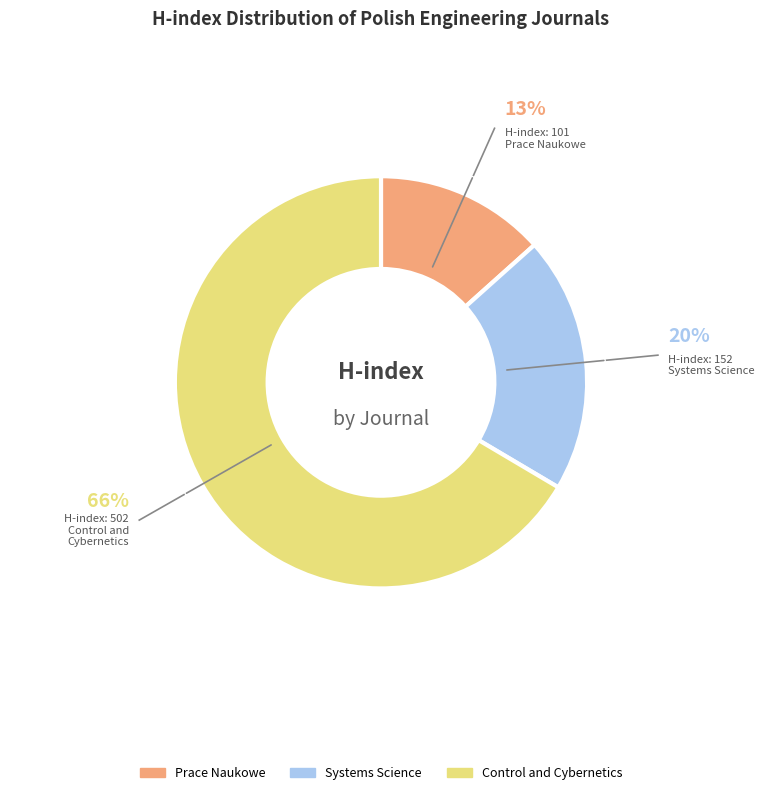

Is there any slice that represents more than half of the pie?

Yes